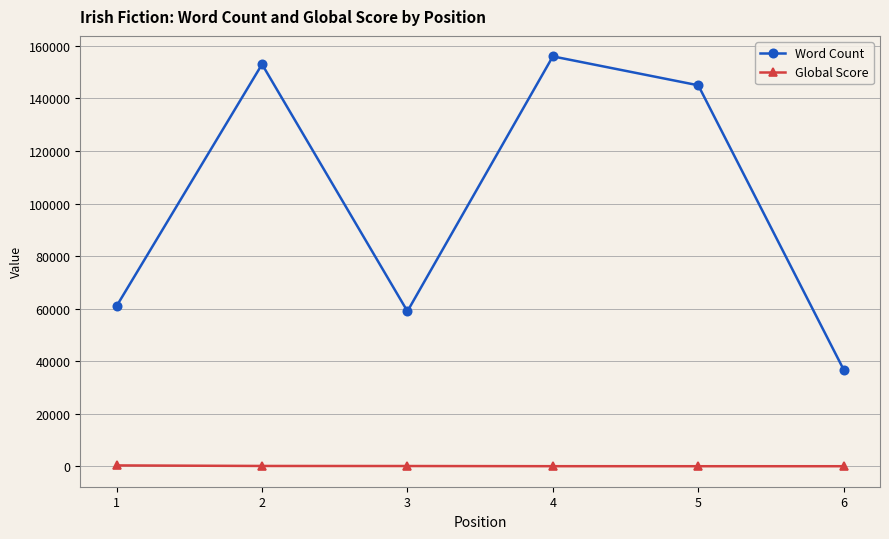

Is this an area chart (filled region under the line)?

No